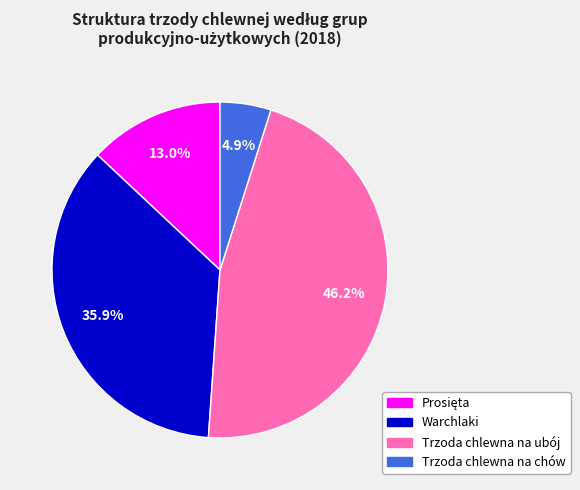

What percentage is NOT represented by Trzoda chlewna na chów?

95.1%